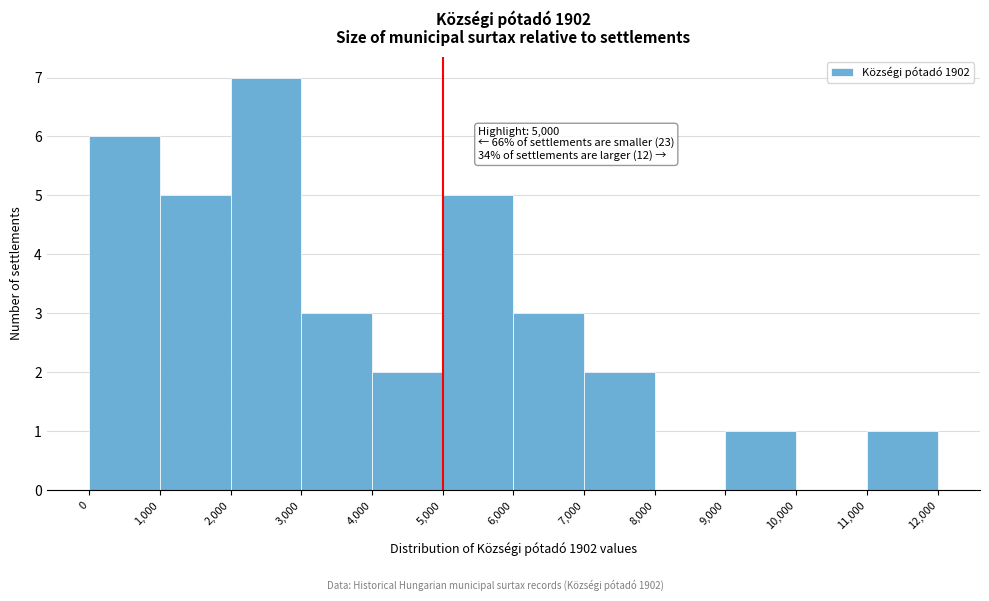

Which range on the x-axis has the tallest bar?

2,000 to 3,000